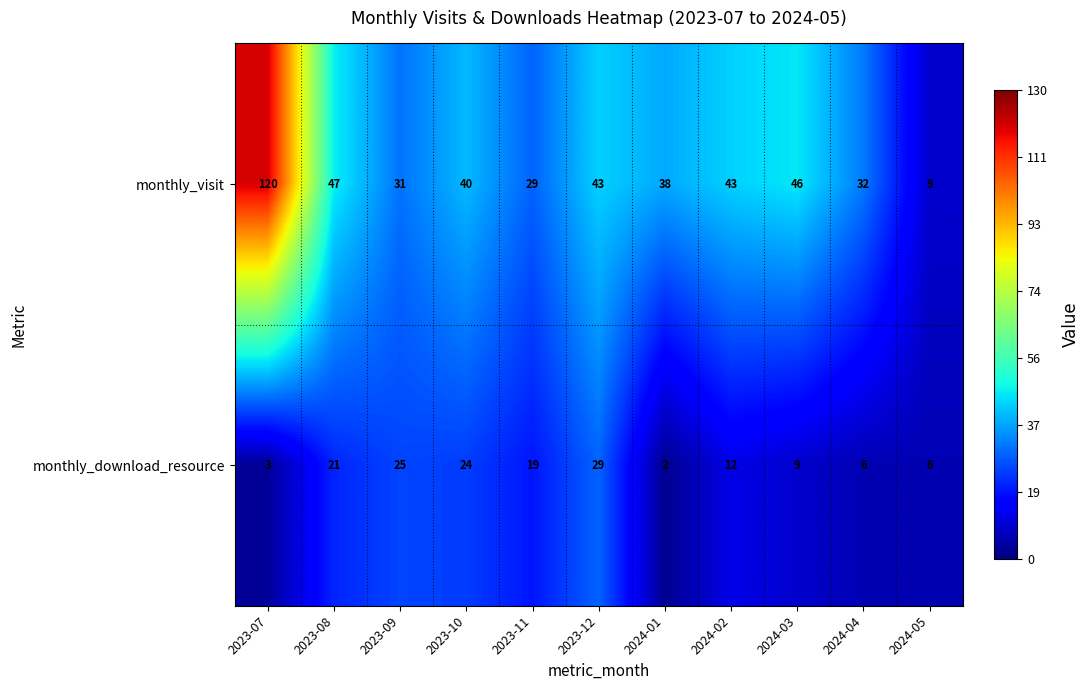

Count the number of categories in the chart.

11